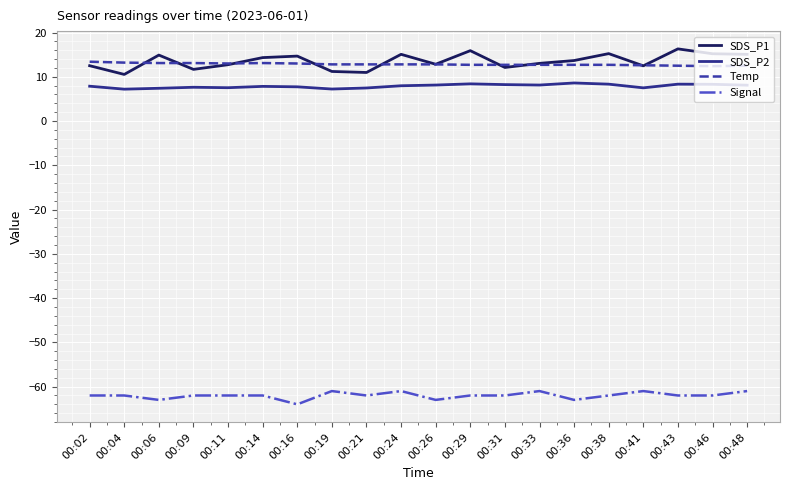

Which series has the largest range (max minus min)?

SDS_P1